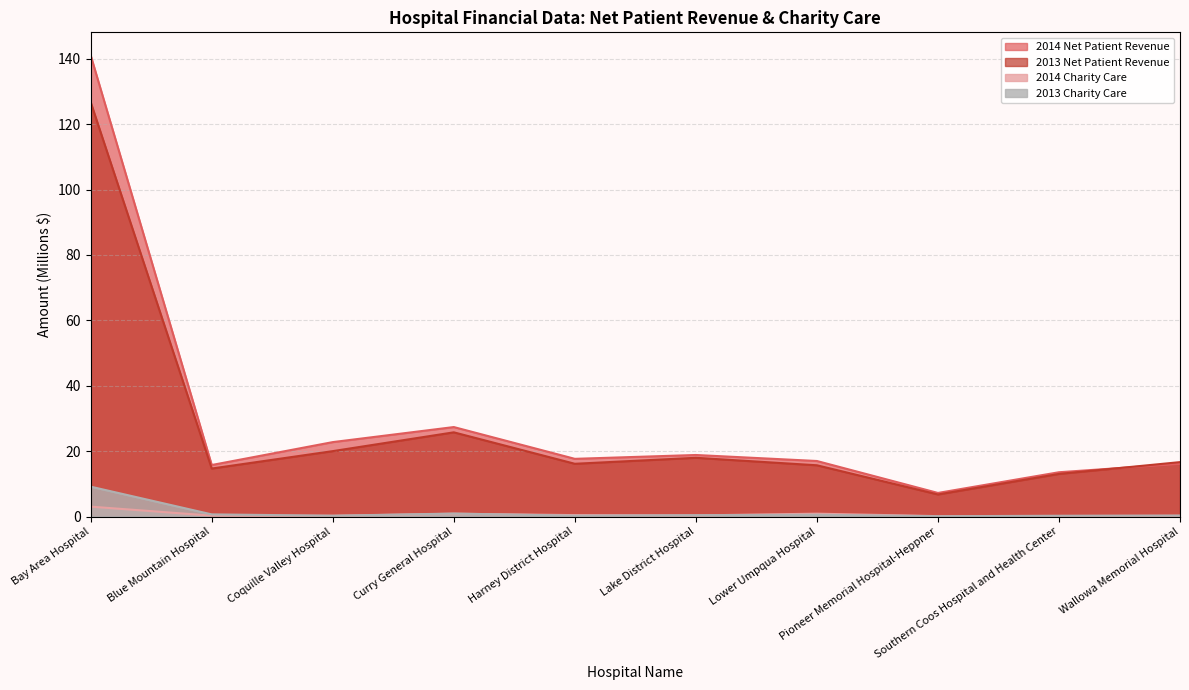

Rank the series at Coquille Valley Hospital from highest to lowest value.

2014 Net Patient Revenue, 2013 Net Patient Revenue, 2013 Charity Care, 2014 Charity Care